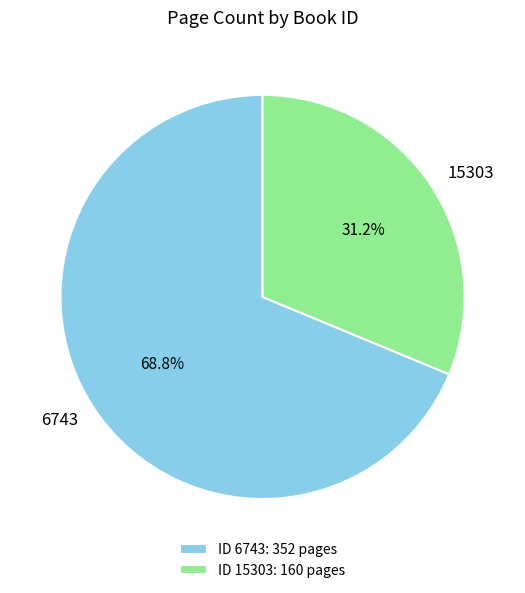

How many segments does this pie chart have?

2